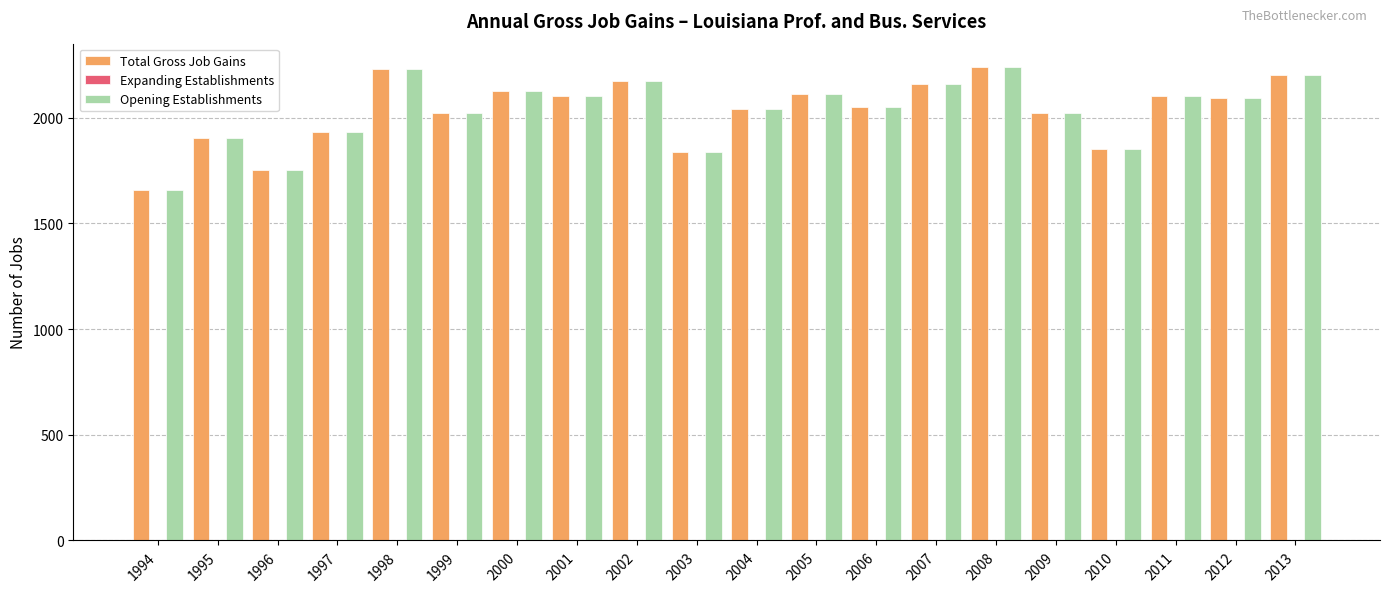

How many bars are there in each group?

2